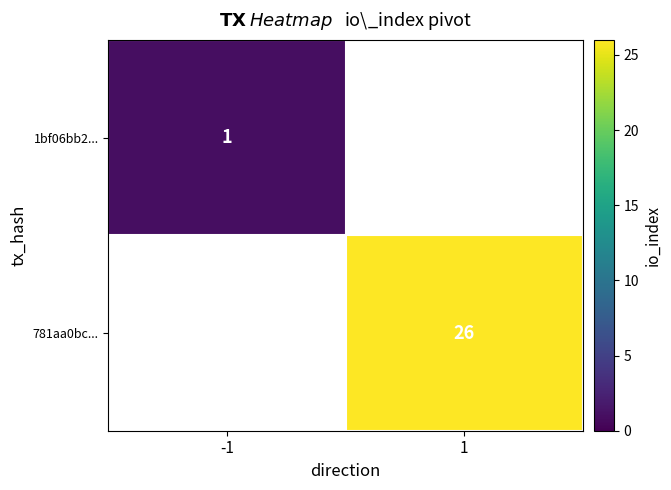

At how many categories does at least one series exceed 9?

1